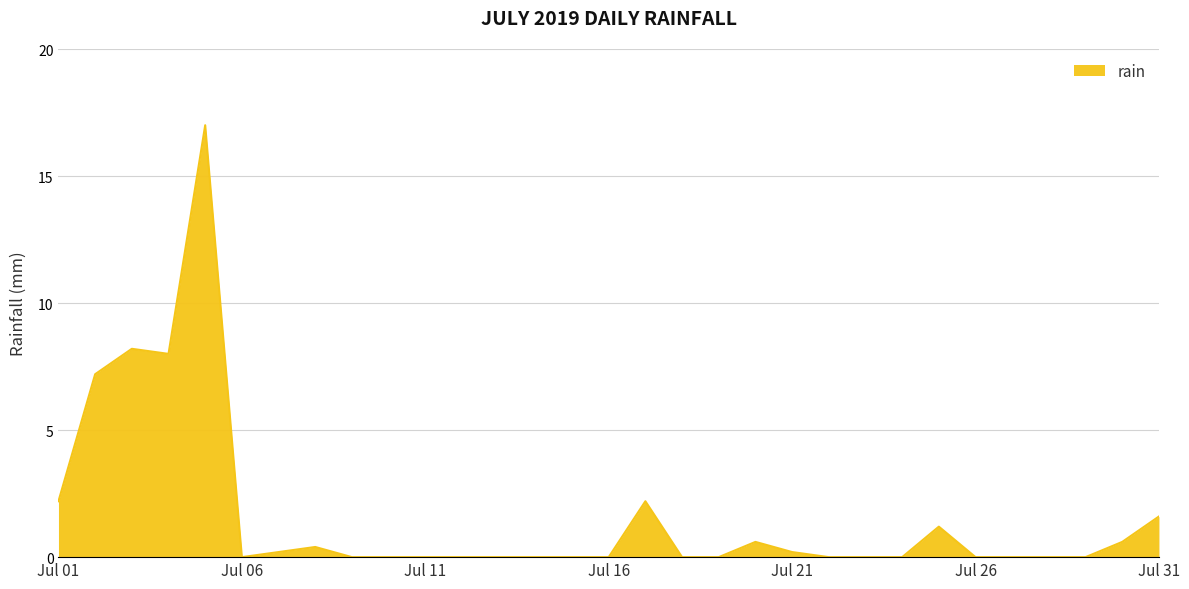

What is the greatest value displayed?

17.0